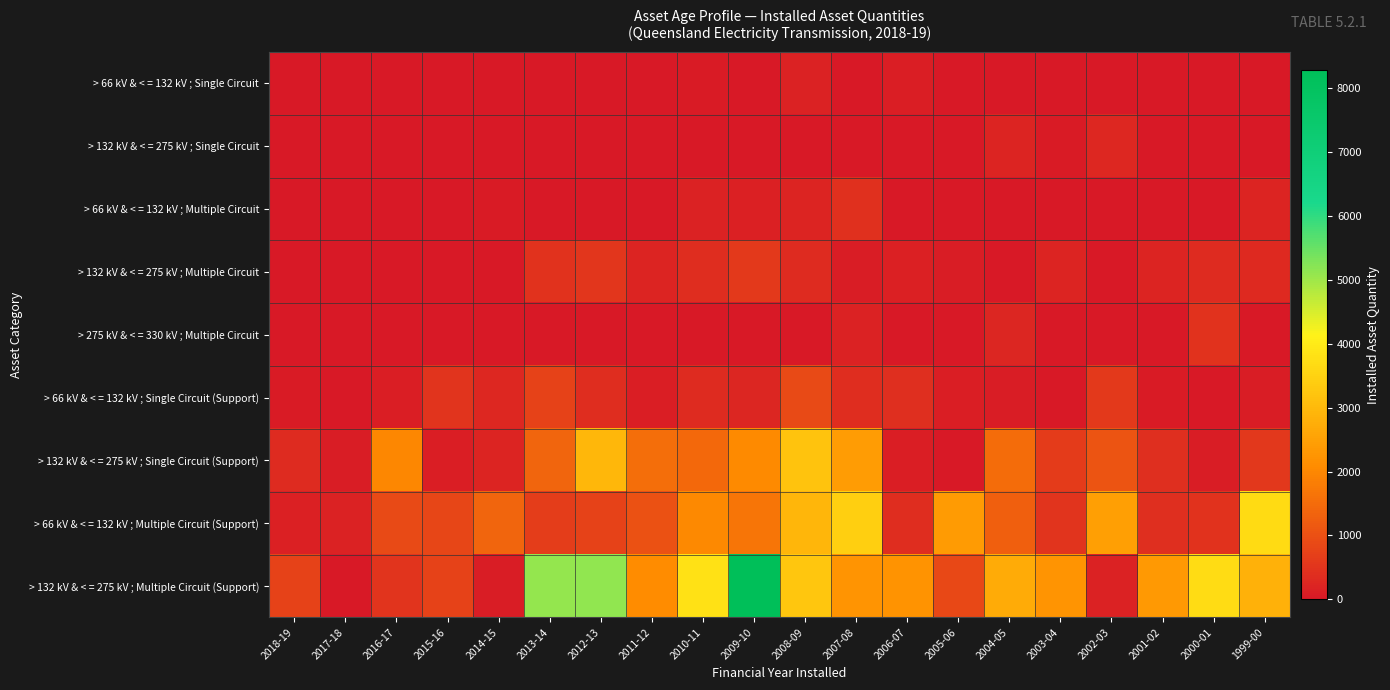

Reading left to right, list all the values displayed in this chart.

> 66 kV & < = 132 kV ; Single Circuit: 2018-19=4	2017-18=1	2016-17=2	2015-16=8	2014-15=6	2013-14=17	2012-13=14	2011-12=17	2010-11=39	2009-10=20	2008-09=191	2007-08=20	2006-07=100	2005-06=16	2004-05=15	2003-04=4	2002-03=8	2001-02=2	2000-01=1	1999-00=9
> 132 kV & < = 275 kV ; Single Circuit: 2018-19=0	2017-18=17	2016-17=0	2015-16=0	2014-15=8	2013-14=8	2012-13=18	2011-12=6	2010-11=11	2009-10=21	2008-09=17	2007-08=12	2006-07=12	2005-06=0	2004-05=221	2003-04=42	2002-03=272	2001-02=1	2000-01=2	1999-00=0
> 66 kV & < = 132 kV ; Multiple Circuit: 2018-19=0	2017-18=12	2016-17=0	2015-16=0	2014-15=36	2013-14=0	2012-13=11	2011-12=4	2010-11=189	2009-10=140	2008-09=216	2007-08=436	2006-07=3	2005-06=12	2004-05=24	2003-04=21	2002-03=0	2001-02=1	2000-01=5	1999-00=207
> 132 kV & < = 275 kV ; Multiple Circuit: 2018-19=8	2017-18=0	2016-17=0	2015-16=0	2014-15=7	2013-14=481	2012-13=542	2011-12=210	2010-11=356	2009-10=603	2008-09=344	2007-08=97	2006-07=147	2005-06=71	2004-05=7	2003-04=214	2002-03=0	2001-02=200	2000-01=340	1999-00=316
> 275 kV & < = 330 kV ; Multiple Circuit: 2018-19=0	2017-18=0	2016-17=0	2015-16=0	2014-15=0	2013-14=0	2012-13=0	2011-12=0	2010-11=0	2009-10=0	2008-09=0	2007-08=170	2006-07=0	2005-06=0	2004-05=235	2003-04=0	2002-03=0	2001-02=0	2000-01=483	1999-00=0
> 66 kV & < = 132 kV ; Single Circuit (Support): 2018-19=36	2017-18=0	2016-17=128	2015-16=488	2014-15=271	2013-14=746	2012-13=362	2011-12=105	2010-11=327	2009-10=249	2008-09=899	2007-08=383	2006-07=400	2005-06=124	2004-05=81	2003-04=28	2002-03=590	2001-02=40	2000-01=32	1999-00=88
> 132 kV & < = 275 kV ; Single Circuit (Support): 2018-19=352	2017-18=82	2016-17=1979	2015-16=121	2014-15=210	2013-14=1372	2012-13=2952	2011-12=1545	2010-11=1450	2009-10=2055	2008-09=3200	2007-08=2399	2006-07=115	2005-06=29	2004-05=1489	2003-04=644	2002-03=1096	2001-02=389	2000-01=74	1999-00=563
> 66 kV & < = 132 kV ; Multiple Circuit (Support): 2018-19=156	2017-18=172	2016-17=903	2015-16=831	2014-15=1368	2013-14=667	2012-13=748	2011-12=1021	2010-11=2016	2009-10=1661	2008-09=2925	2007-08=3453	2006-07=366	2005-06=2366	2004-05=1281	2003-04=512	2002-03=2482	2001-02=419	2000-01=461	1999-00=3667
> 132 kV & < = 275 kV ; Multiple Circuit (Support): 2018-19=757	2017-18=0	2016-17=499	2015-16=749	2014-15=71	2013-14=5087	2012-13=5135	2011-12=2080	2010-11=3813	2009-10=8282	2008-09=3240	2007-08=2244	2006-07=2202	2005-06=858	2004-05=2705	2003-04=2259	2002-03=171	2001-02=2347	2000-01=3714	1999-00=2832